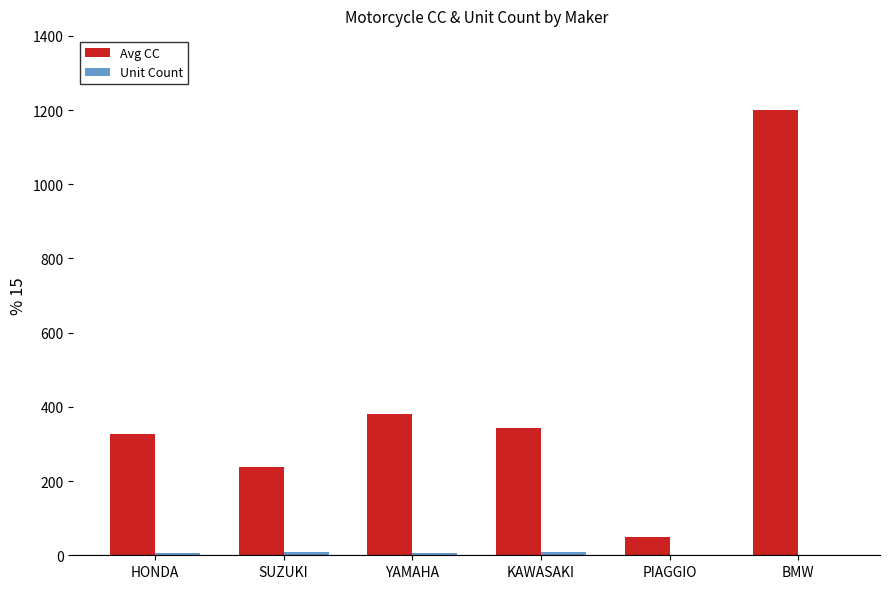

Is it true that Avg CC equals 1200 at BMW?

True